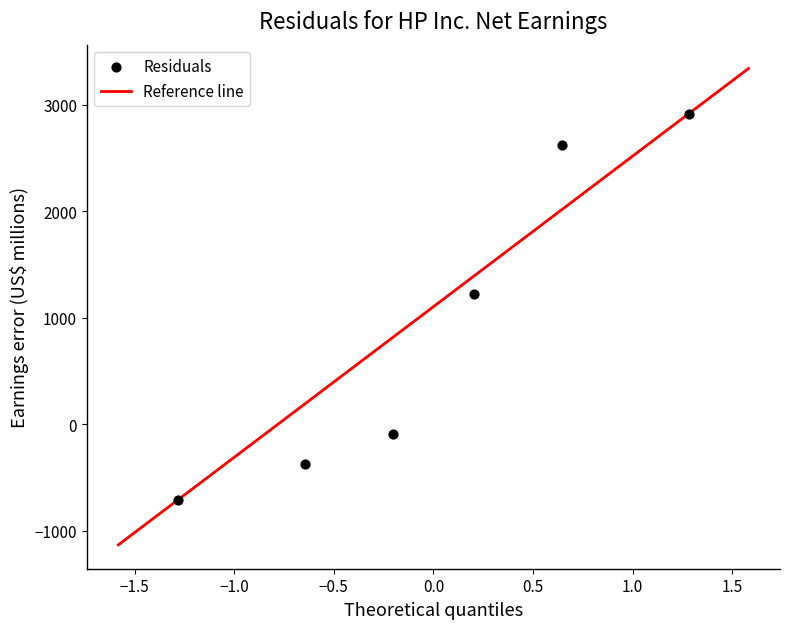

What Y value in the scatter plot is closest to 1104?

1224